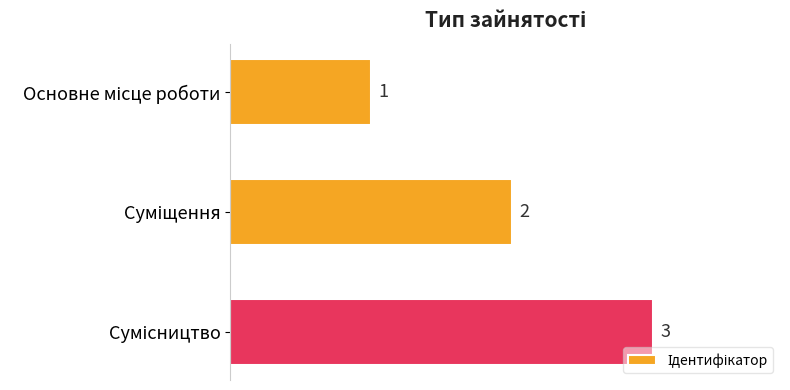

What is the maximum value shown in the chart?

3